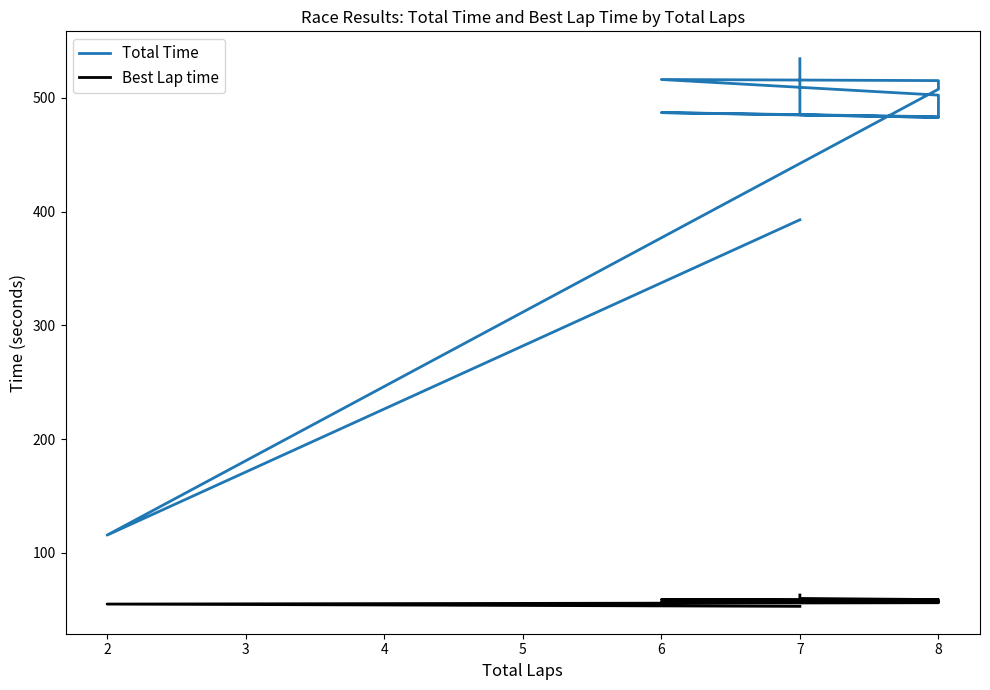

Rank the series by their average value, from highest to lowest.

Total Time, Best Lap time